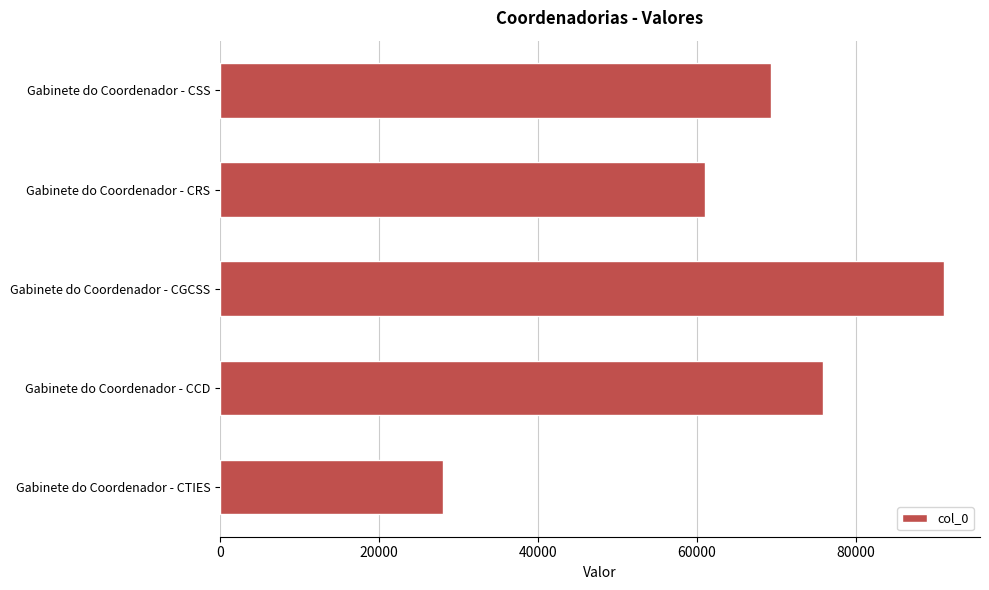

What is the difference between the maximum and minimum values?

63030